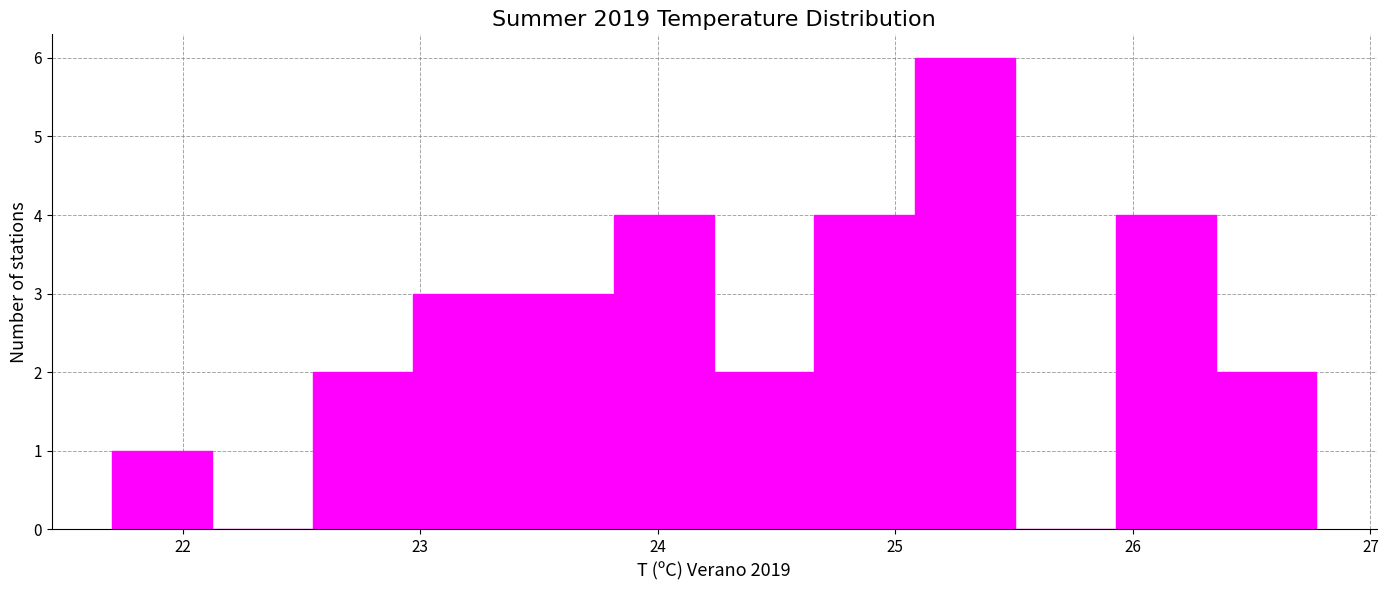

Which range on the x-axis has the tallest bar?

25.1 to 25.5